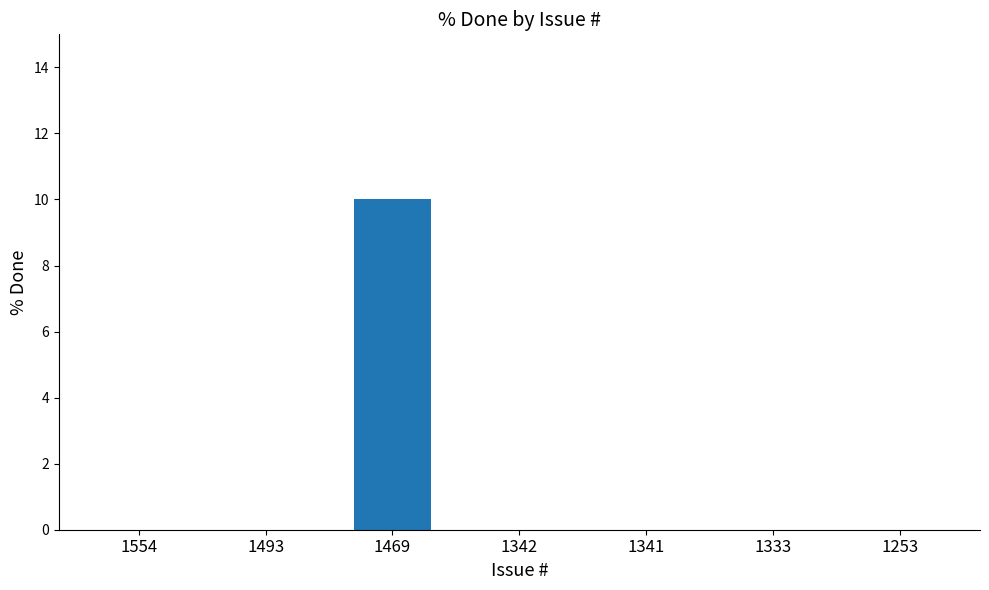

Reading left to right, what are all the values shown in this chart?

1554=0	1493=0	1469=10	1342=0	1341=0	1333=0	1253=0